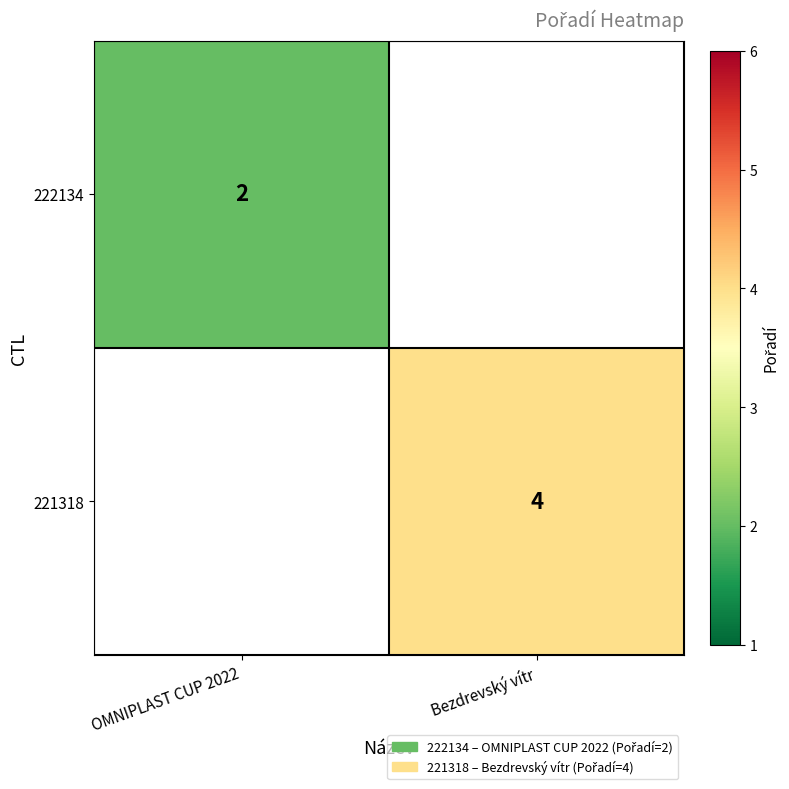

What is the smallest value displayed?

2.0